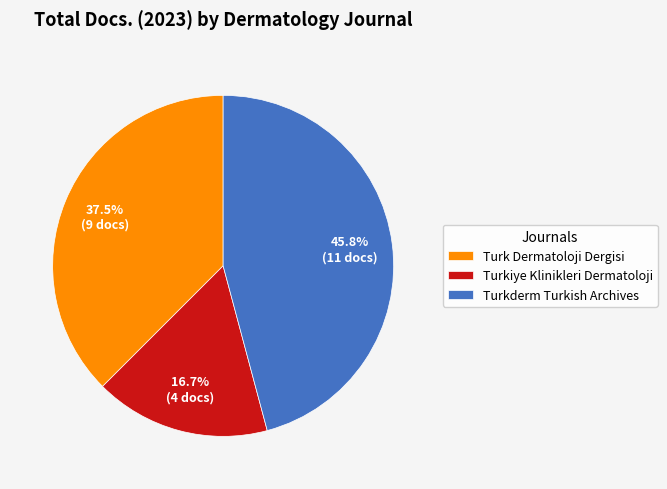

How many slices are in this pie chart?

3